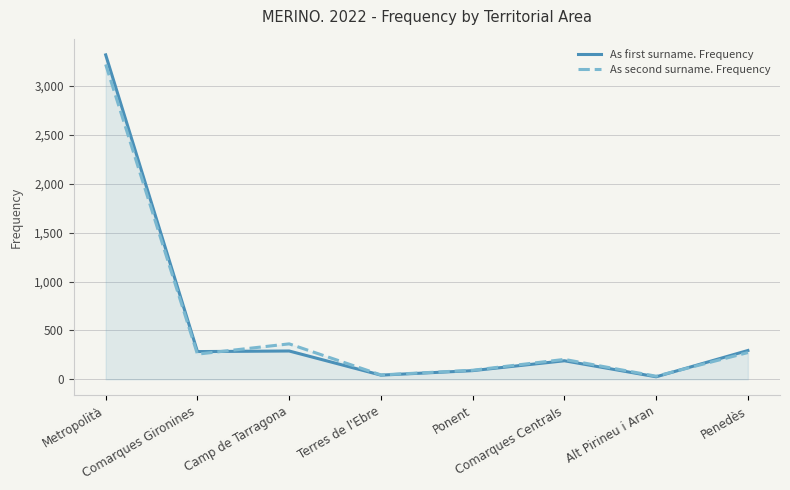

What is the total value across all series at Comarques Centrals?

392